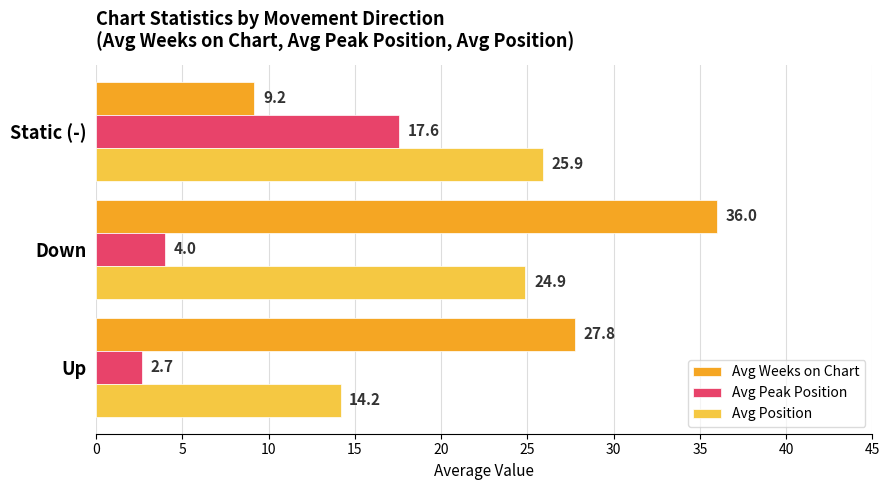

True or false: Avg Peak Position has a value of 11.8 at Static (-).

False